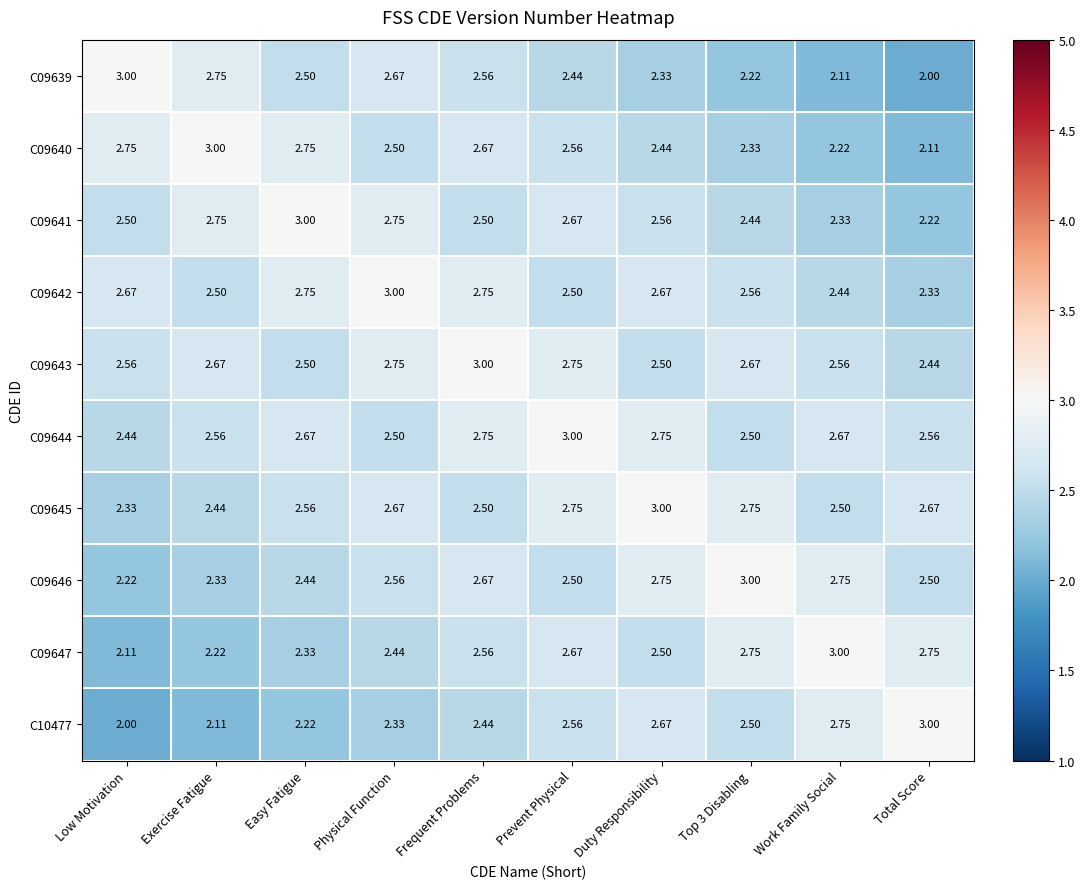

Where is C09644 nearest to the value 2?

Low Motivation